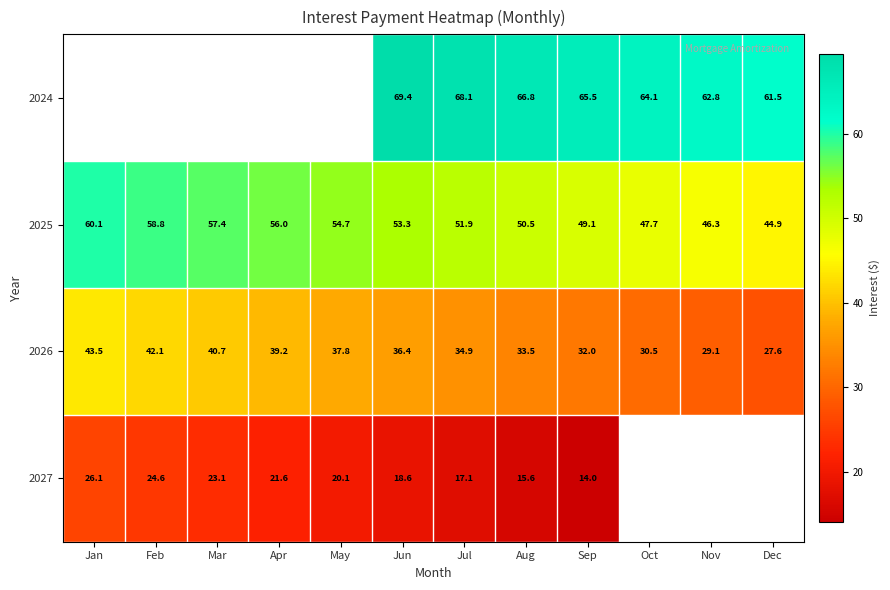

Which label corresponds to the smallest value in the chart?

Sep